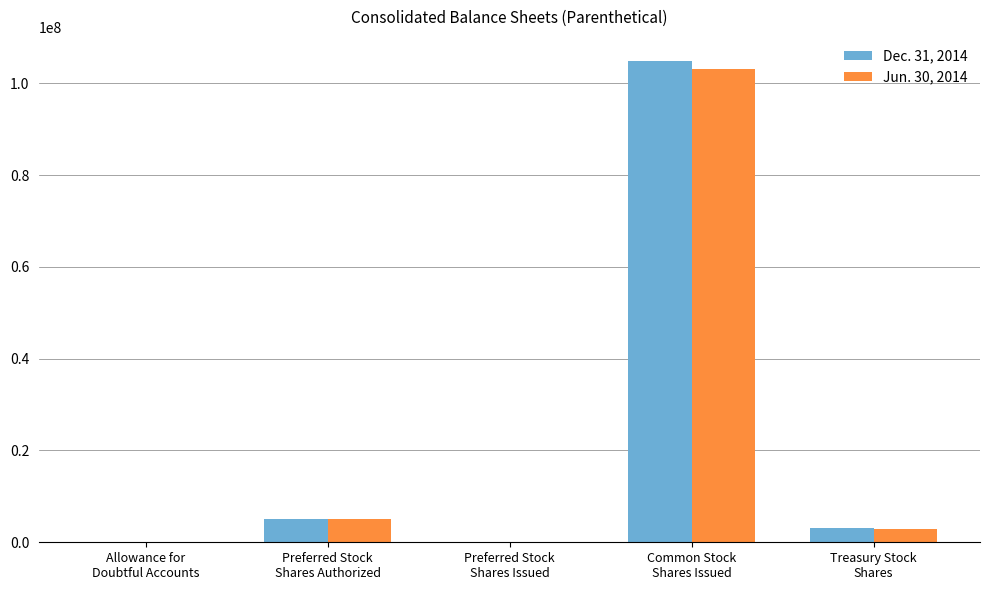

Which category has the lowest value in the Jun. 30, 2014 series?

Preferred Stock
Shares Issued